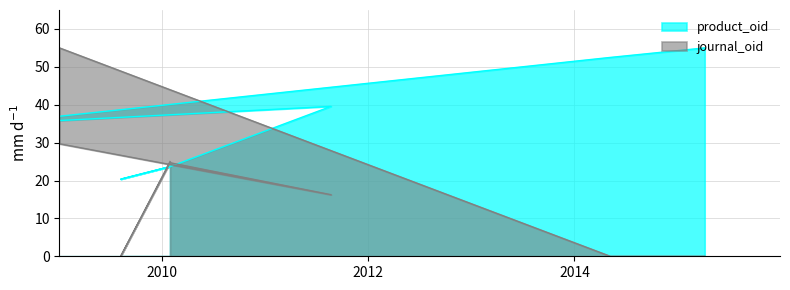

Where does the product_oid series first go above 36?

2011-08-22